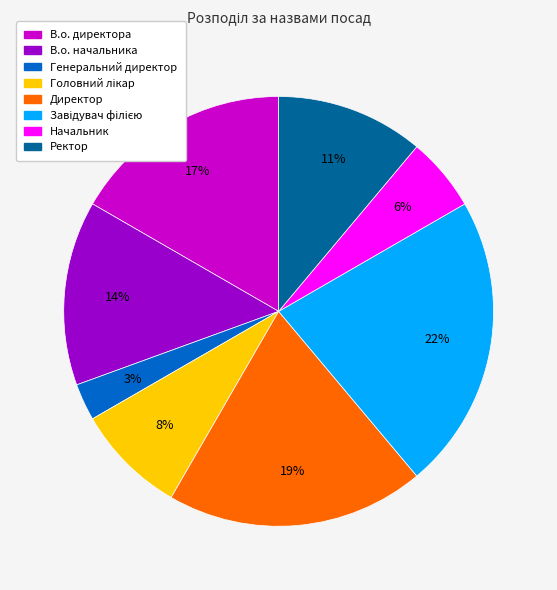

Approximately how many times larger is the value at Генеральний директор compared to Начальник?

0.5